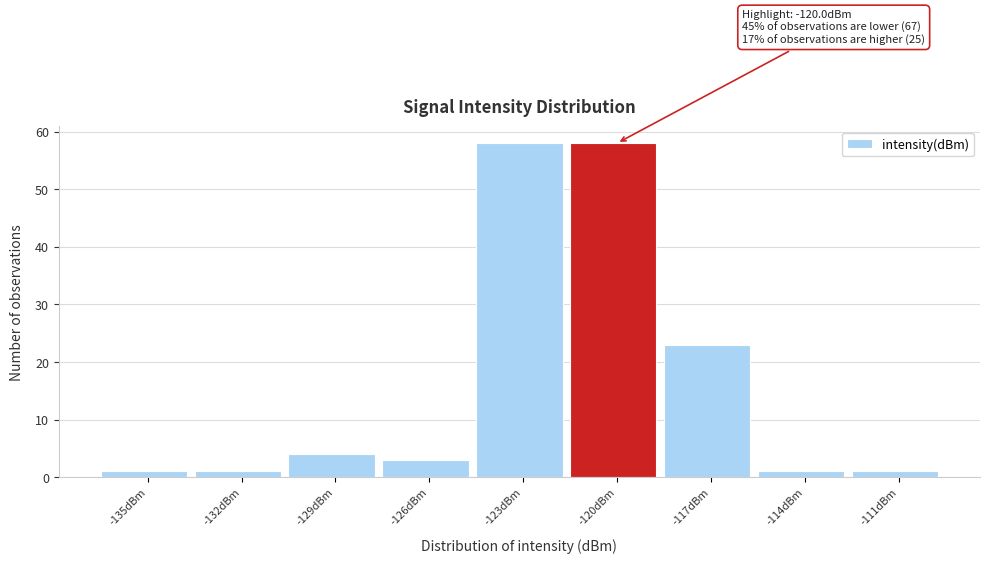

Reading left to right, extract all data points from this chart.

-135dBm=1	-132dBm=1	-129dBm=4	-126dBm=3	-123dBm=58	-120dBm=58	-117dBm=23	-114dBm=1	-111dBm=1